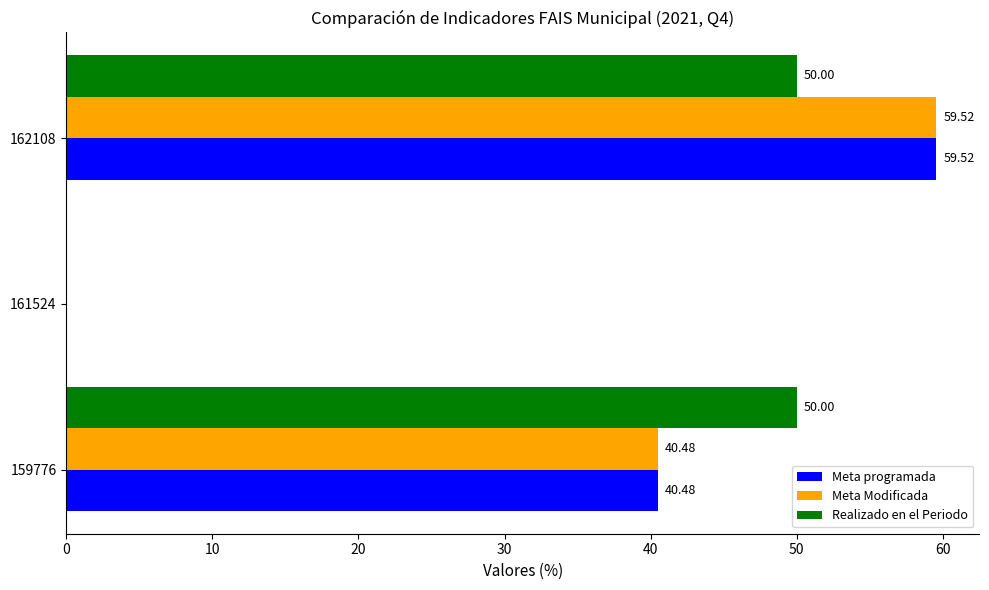

At which category is the sum across all series the highest?

162108